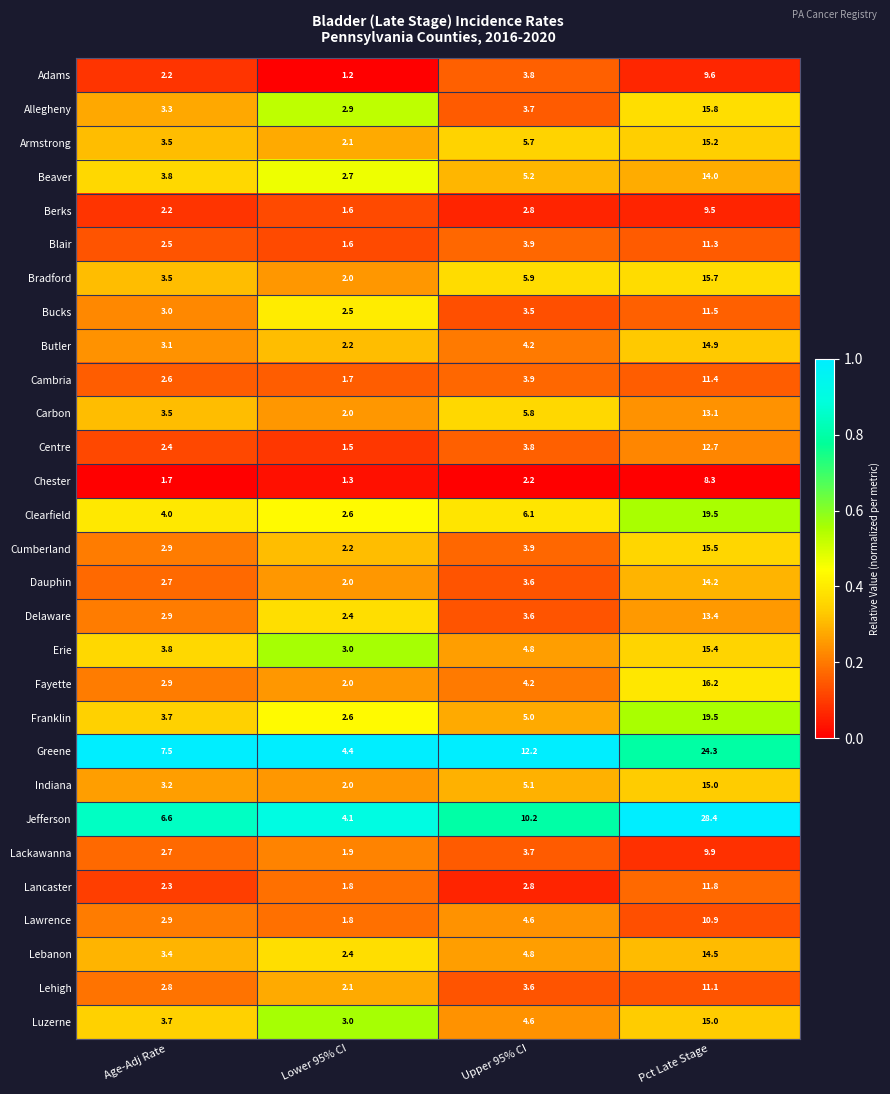

The value of Lebanon at Age-Adj Rate is 5.9. True or false?

False